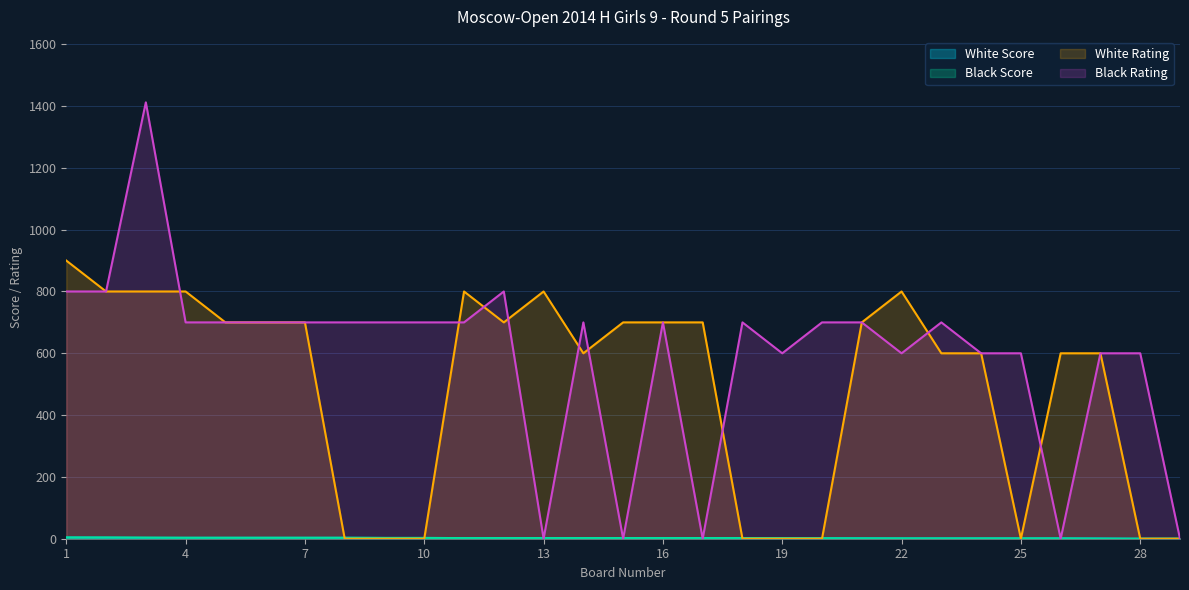

What is the highest value of the Black Score series?

4.0